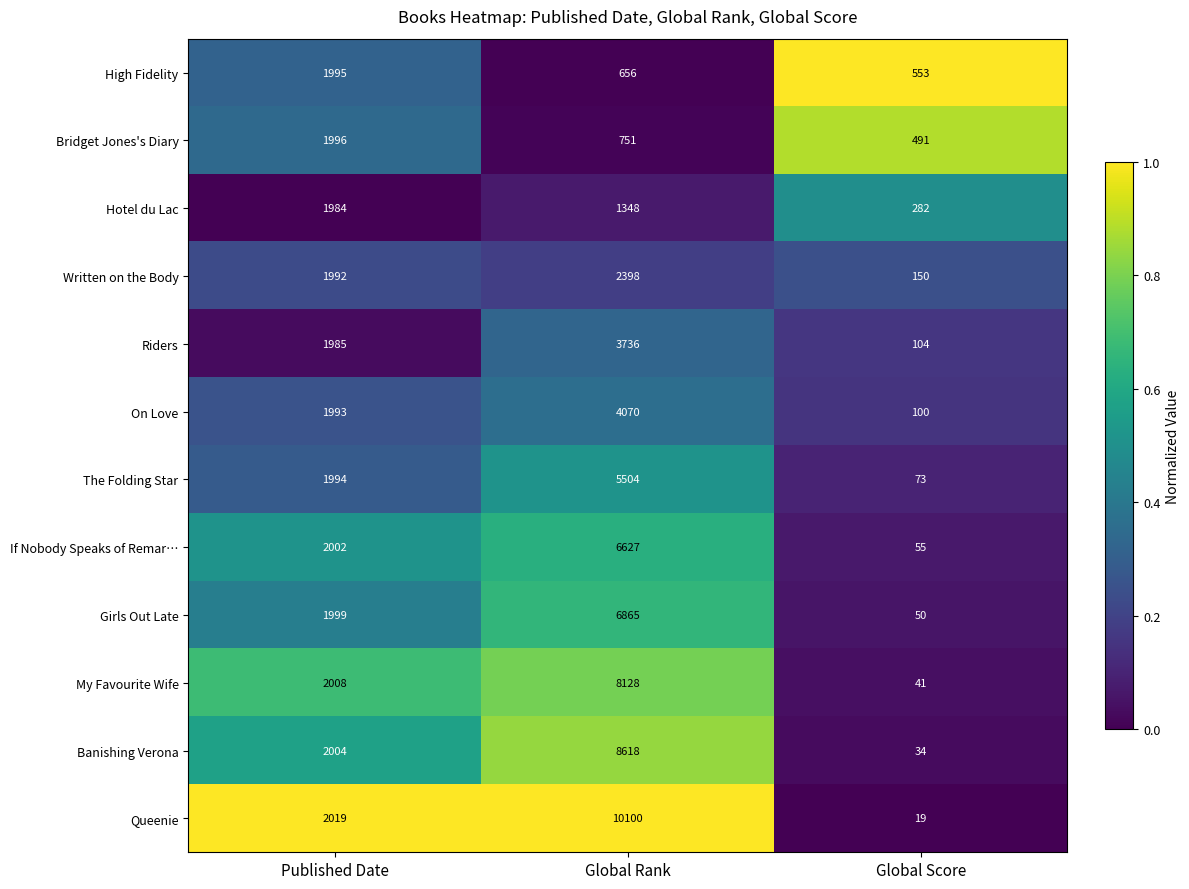

The Hotel du Lac series shows 1984 at Published Date. True or false?

True